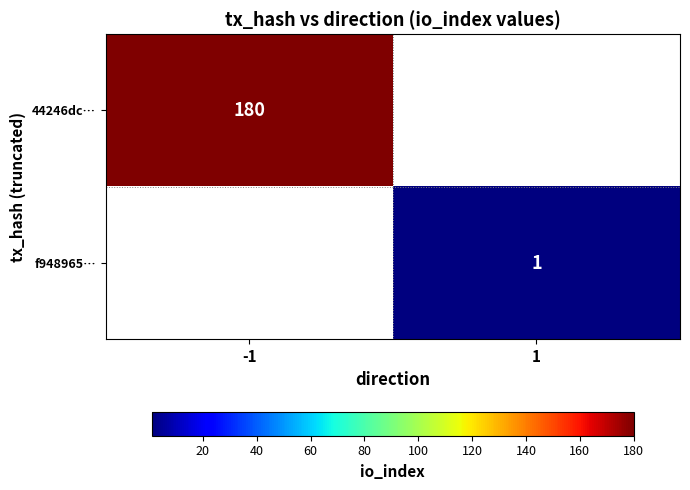

Which label corresponds to the largest value in the chart?

-1